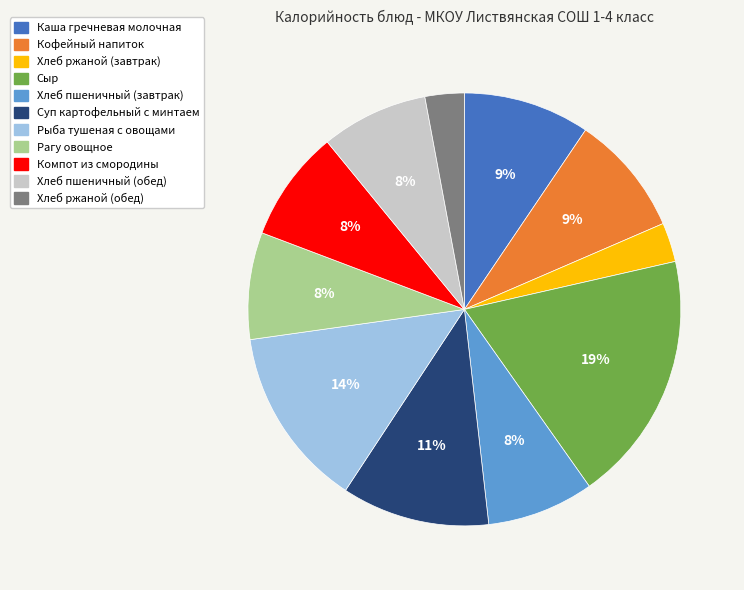

Is the sum of Хлеб ржаной (обед) and Каша гречневая молочная greater than half?

No